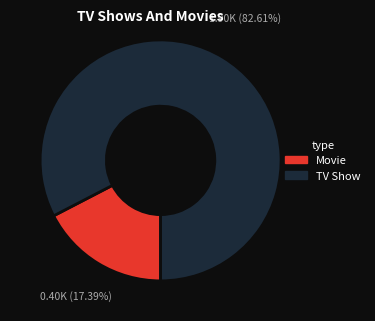

Does any single category account for the majority?

Yes